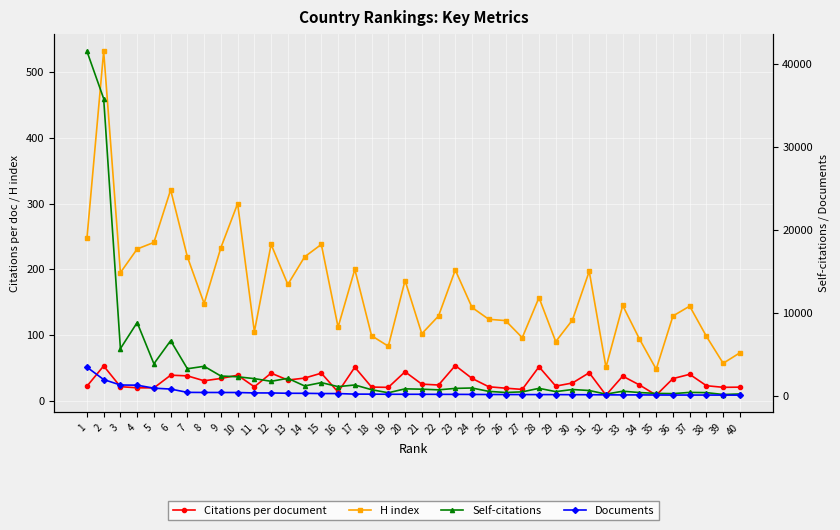

Count the number of categories in the chart.

40